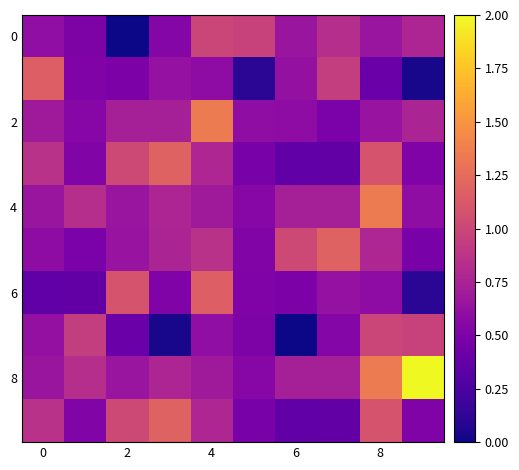

At which category is the sum across all series the highest?

8